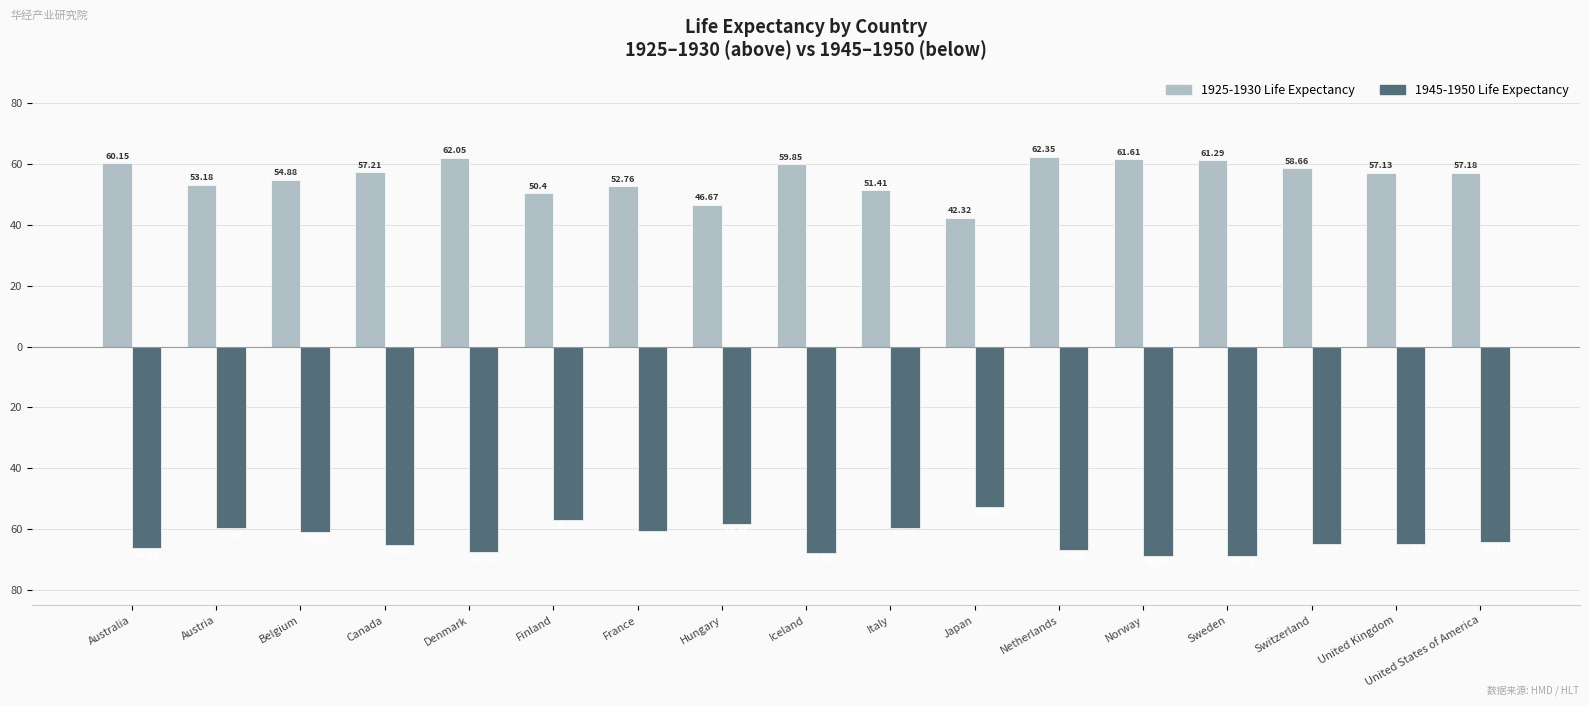

Are the bars grouped side by side (vs. stacked)?

Yes